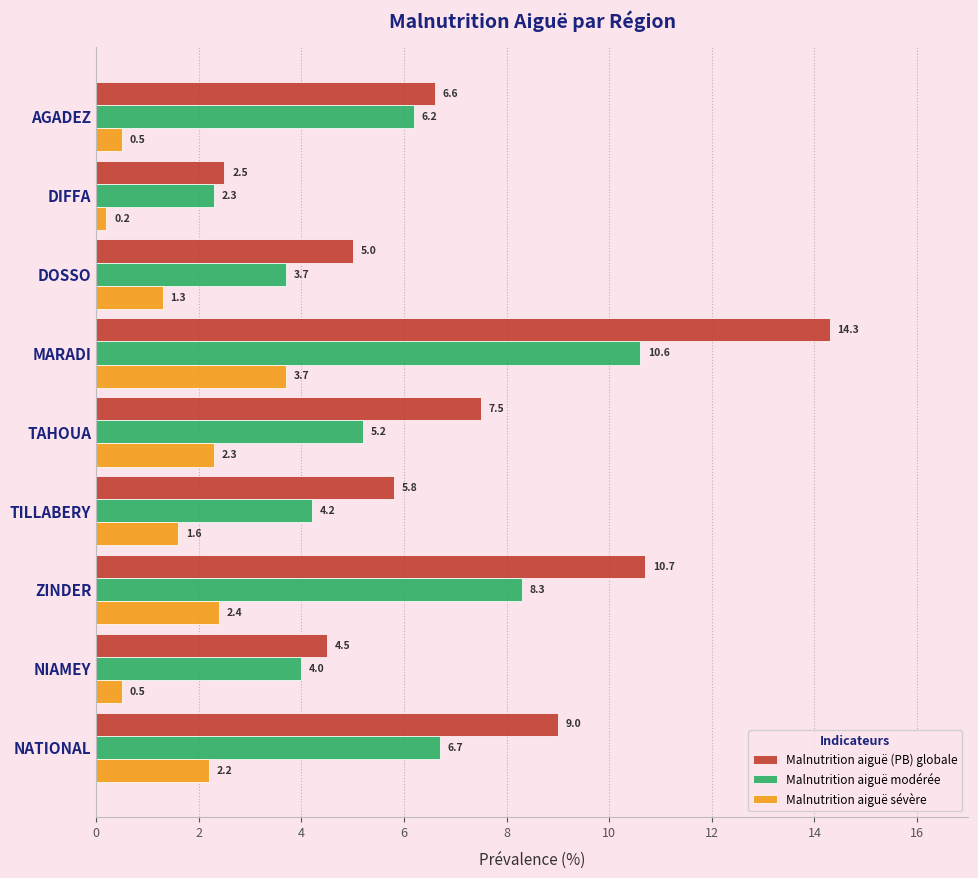

Which series has the largest total across all categories?

Malnutrition aiguë (PB) globale